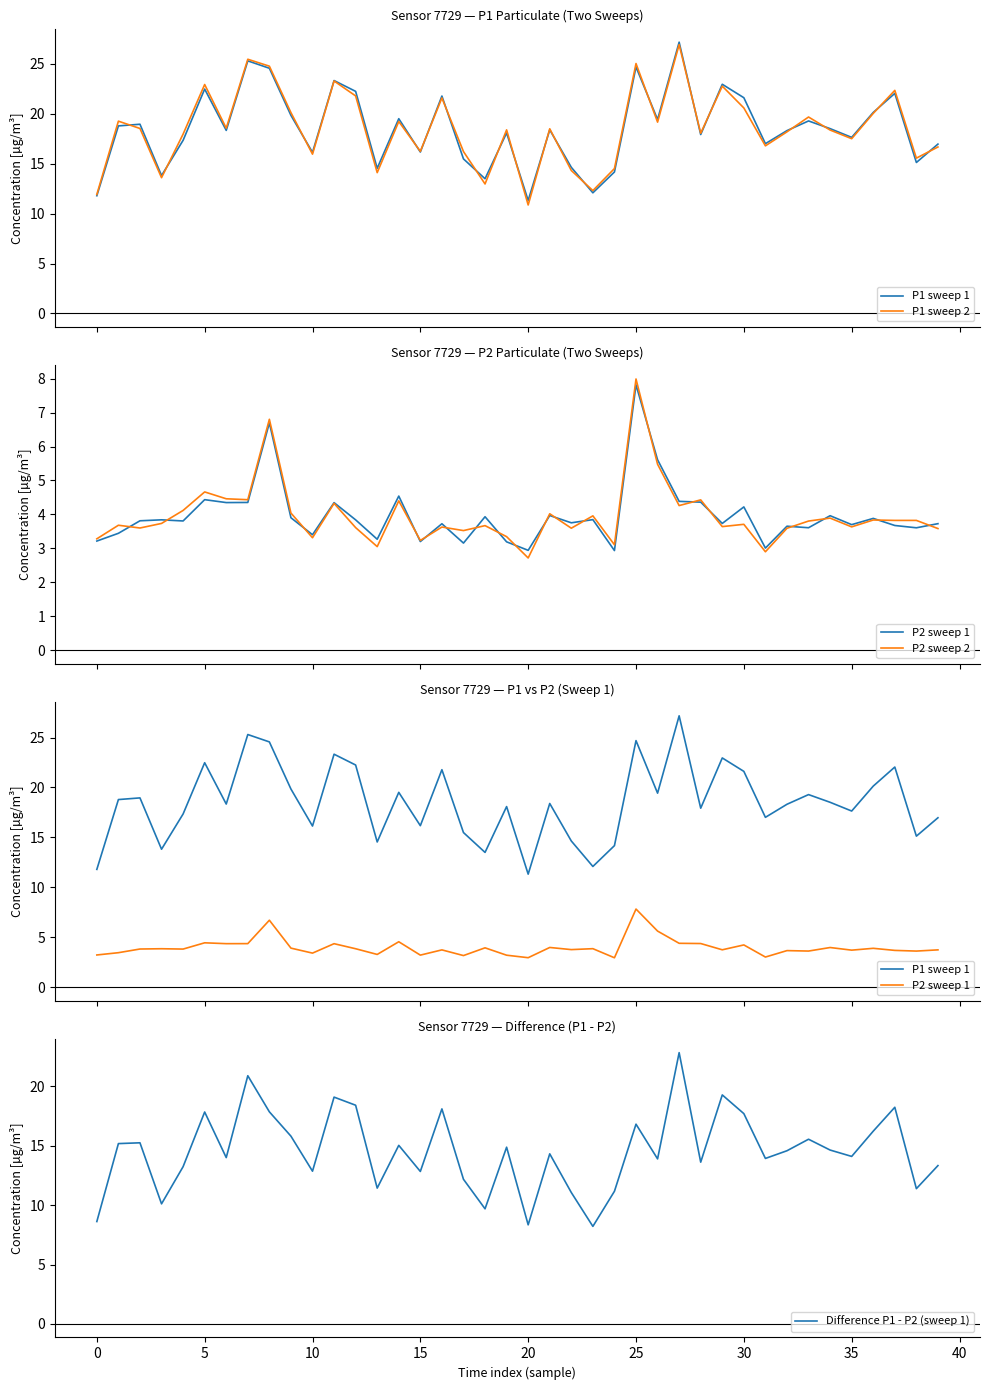

Which has a higher value, 23 or 13?

13